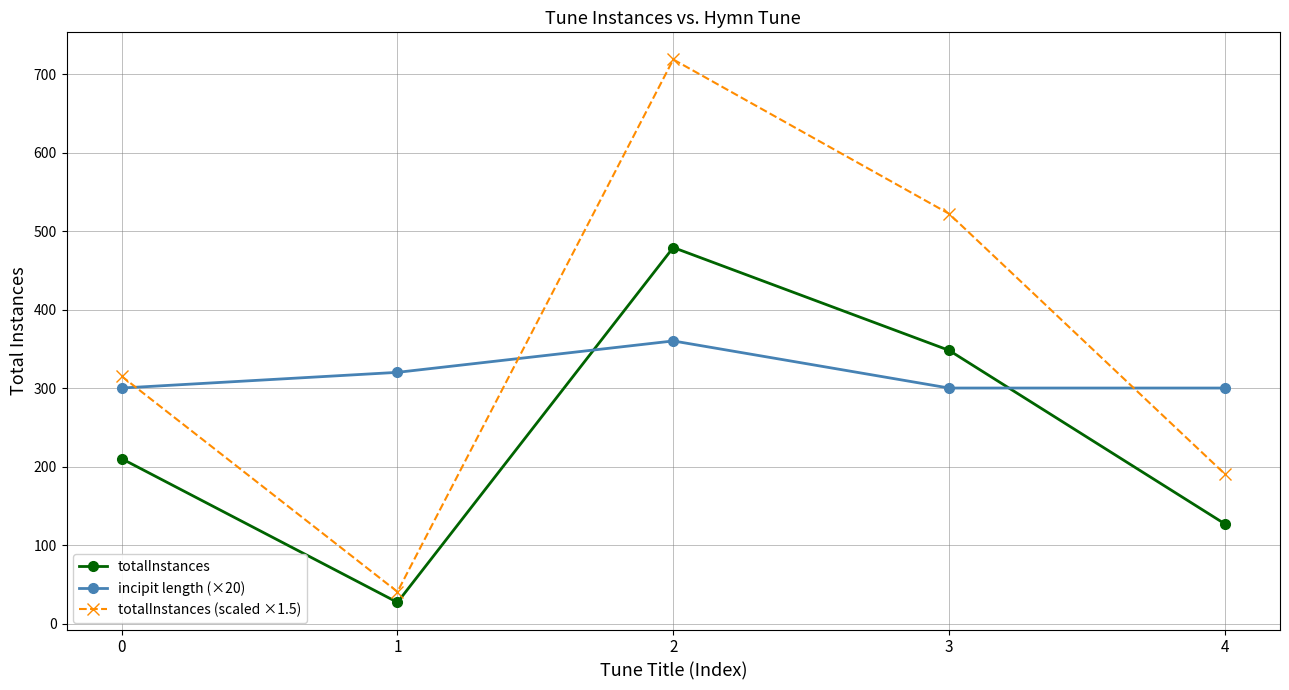

What is the value of the totalInstances point at the 3rd from the left?

479.0